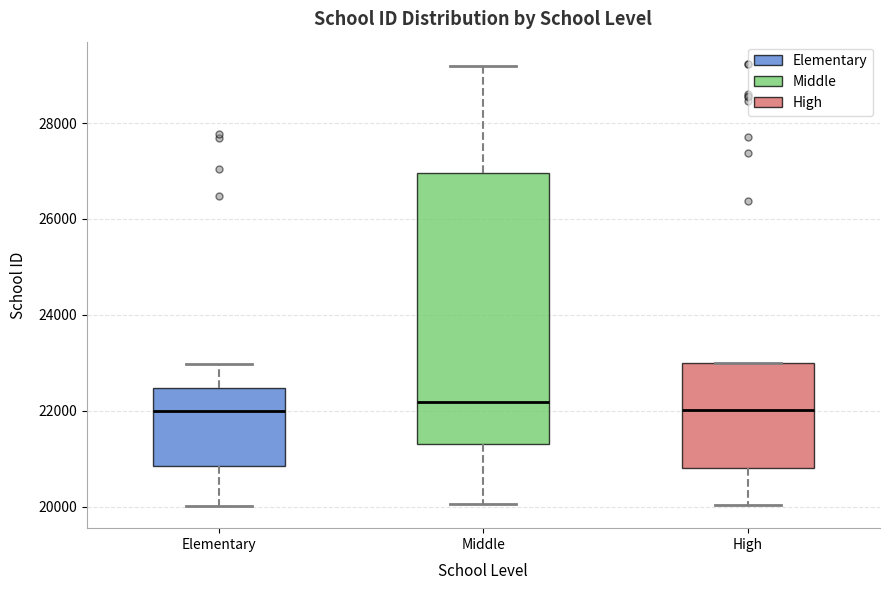

Reading left to right, read every box against the y-axis: the position of its median line, the range the box covers, and the ends of its whiskers. The values are not printed on the chart, so give them approximately, as read against the axis.

Elementary: median 22000, box 20800 to 22400, whiskers 20000 to 23000
Middle: median 22200, box 21200 to 27000, whiskers 20000 to 29200
High: median 22000, box 20800 to 23000, whiskers 20000 to 23000